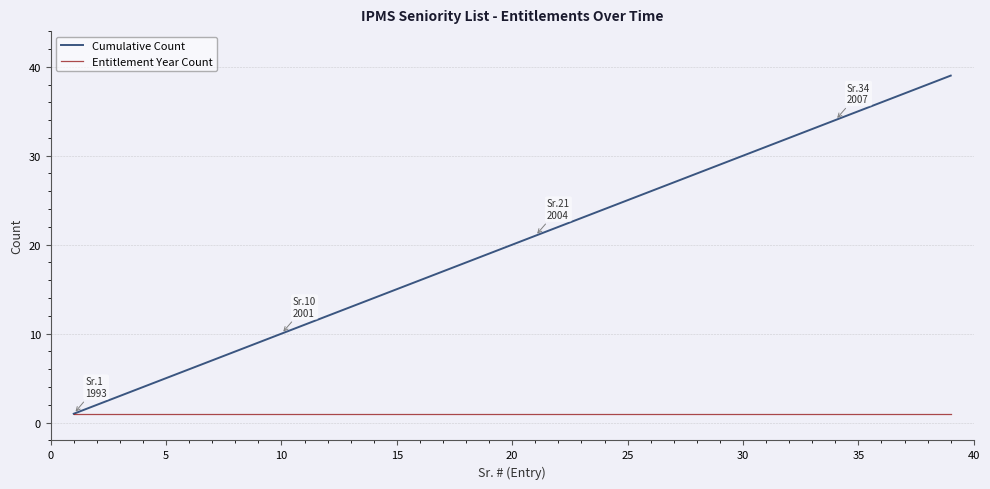

What is the sum of all Entitlement Year Count values?

39